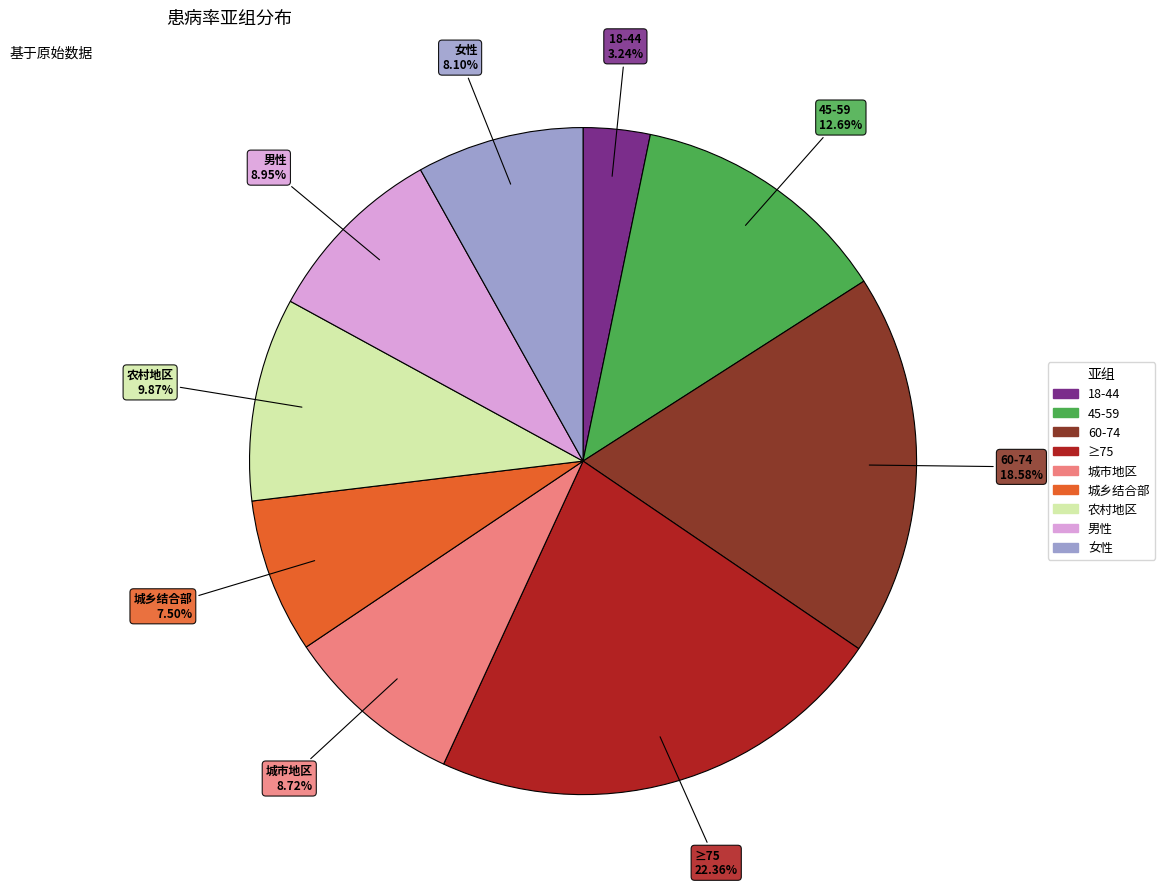

What is the total percentage of 男性 and 城市地区?

17.7%